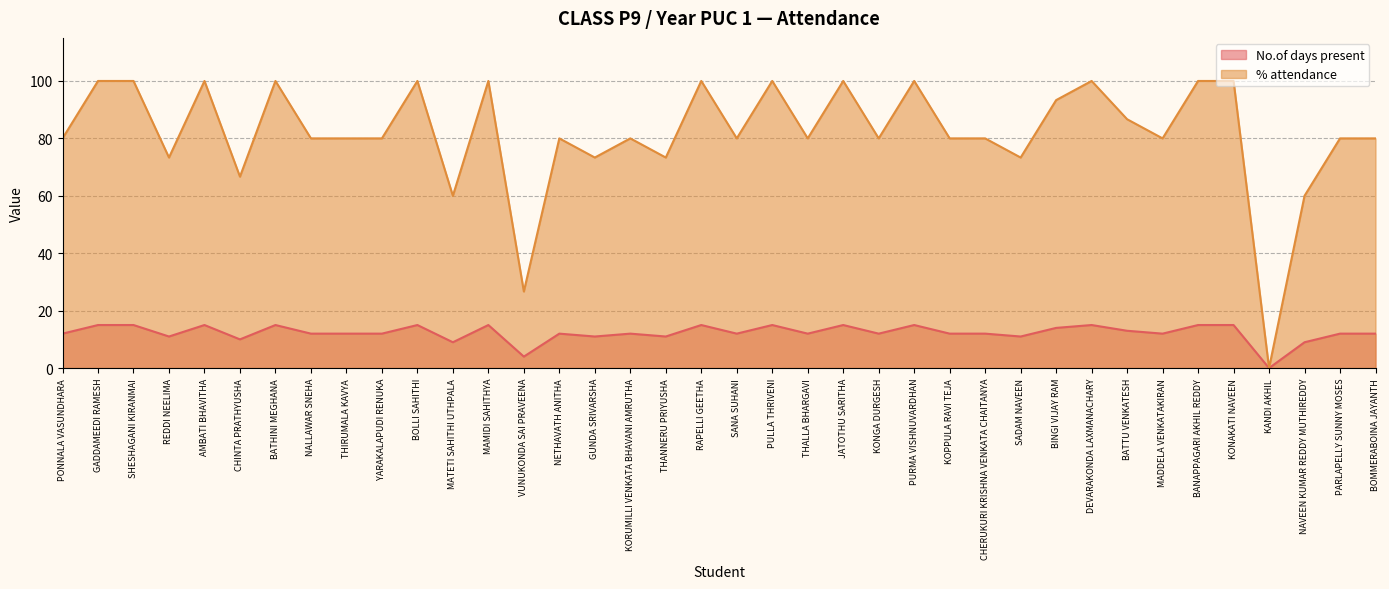

What is the difference between the second highest and second lowest values in the % attendance series?

73.3